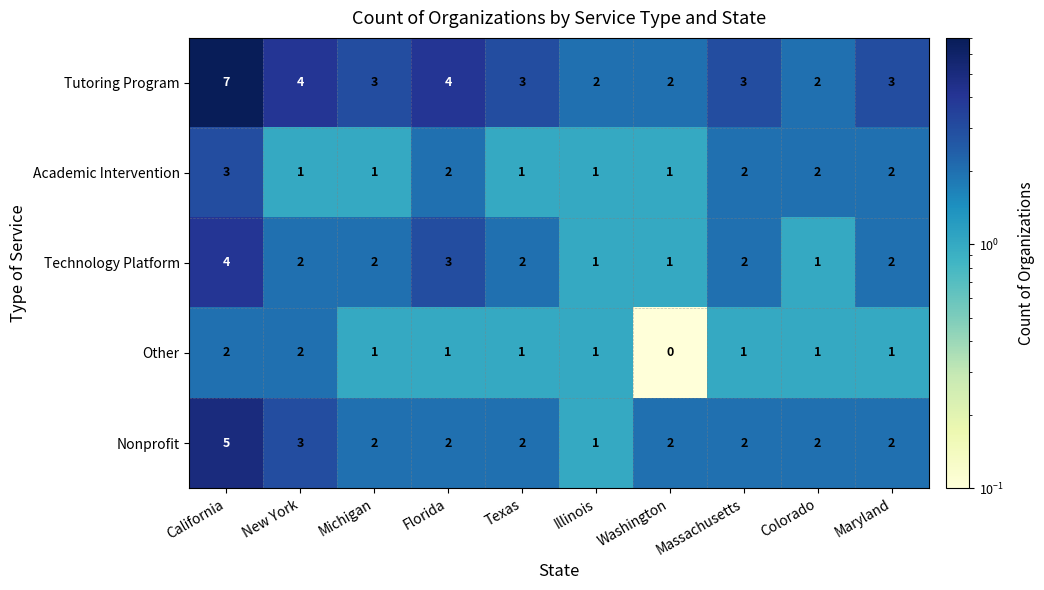

Which series has the largest range (max minus min)?

Tutoring Program